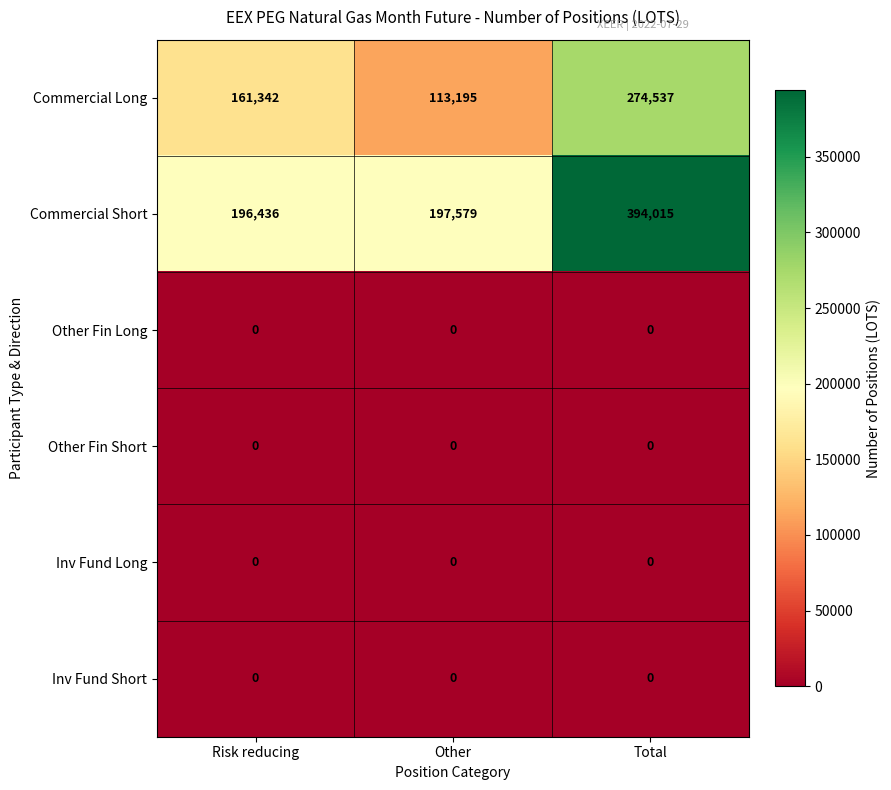

At which label is Commercial Short closest to 295225?

Other